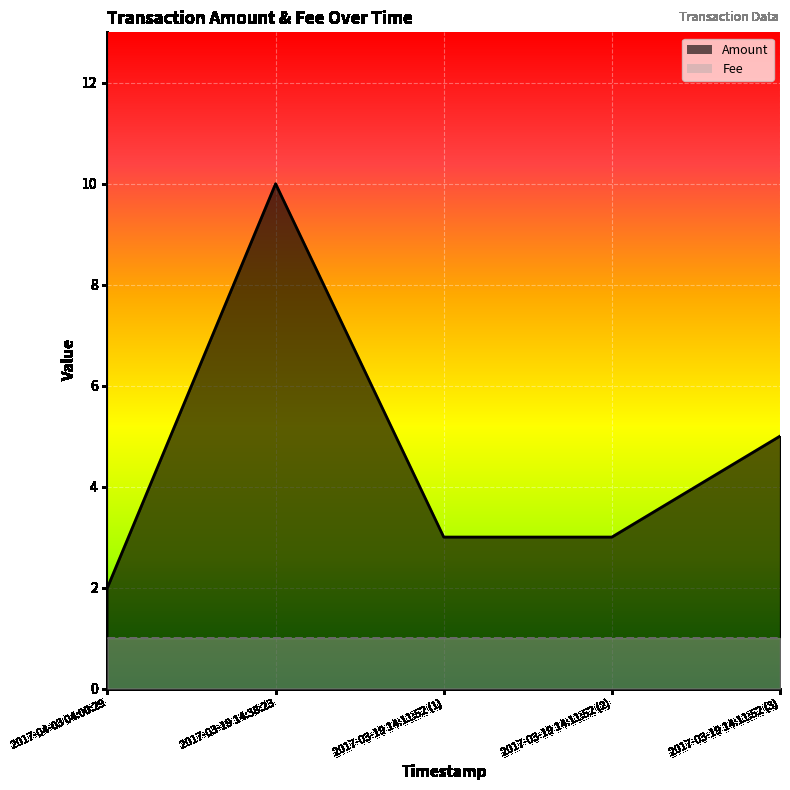

How many Fee values are between 1 and 2?

5